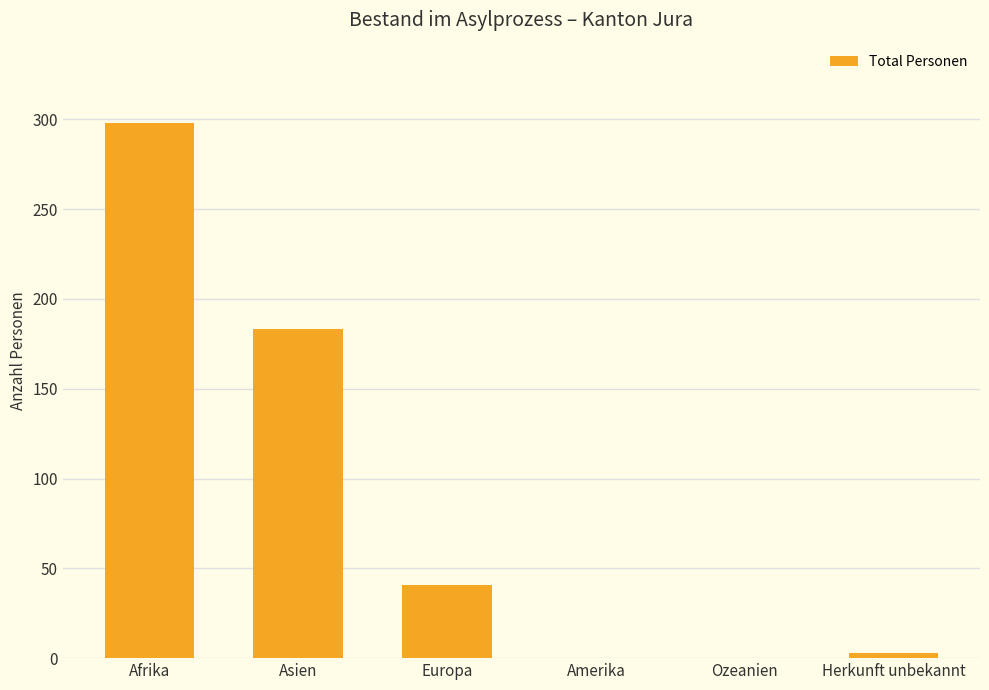

True or false: the data shows 298 at Afrika.

True